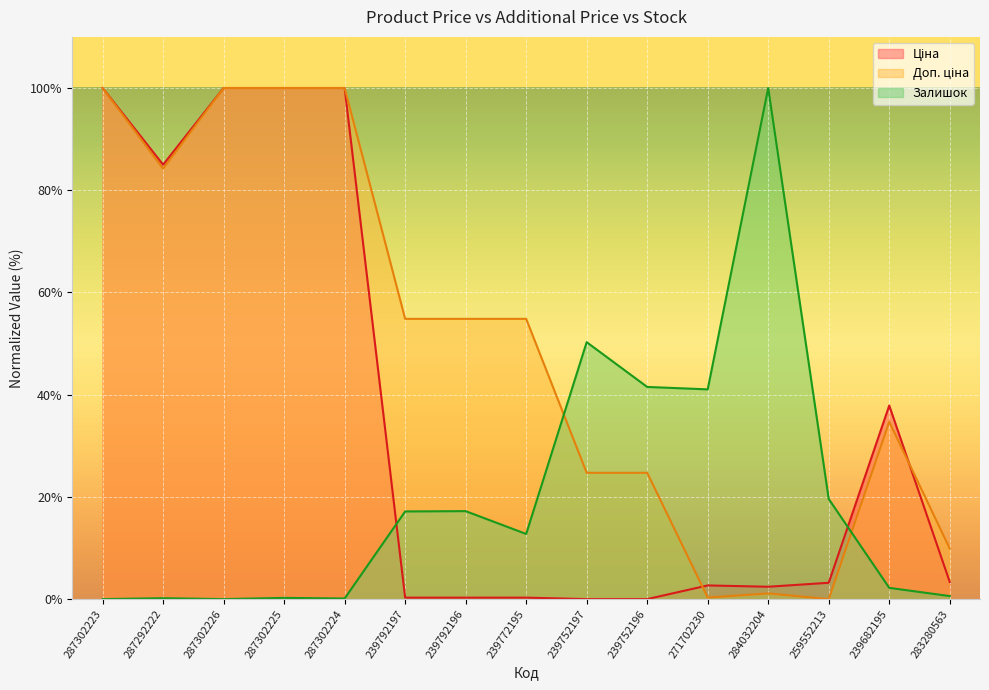

What is the value of the Доп. ціна point at the 10th from the left?

24.7